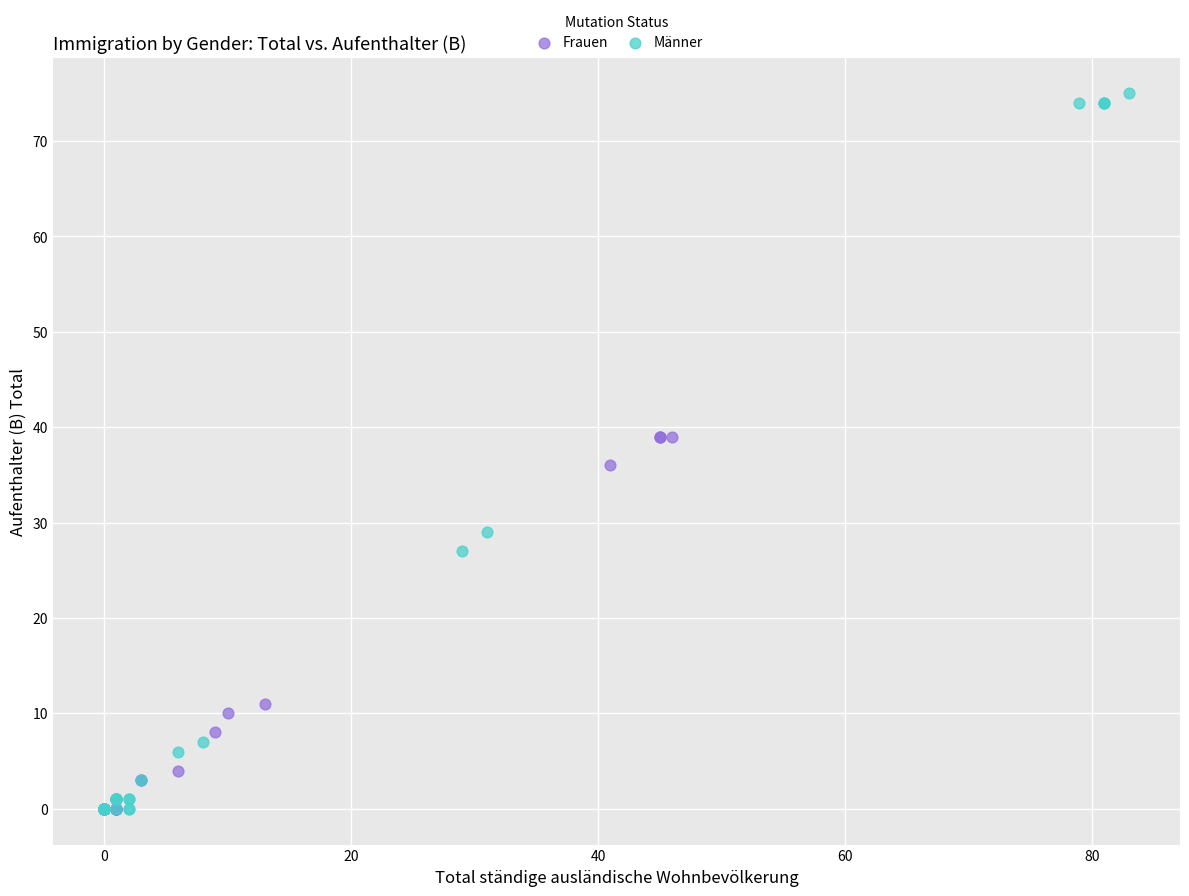

Which series contains the highest Y value?

Männer